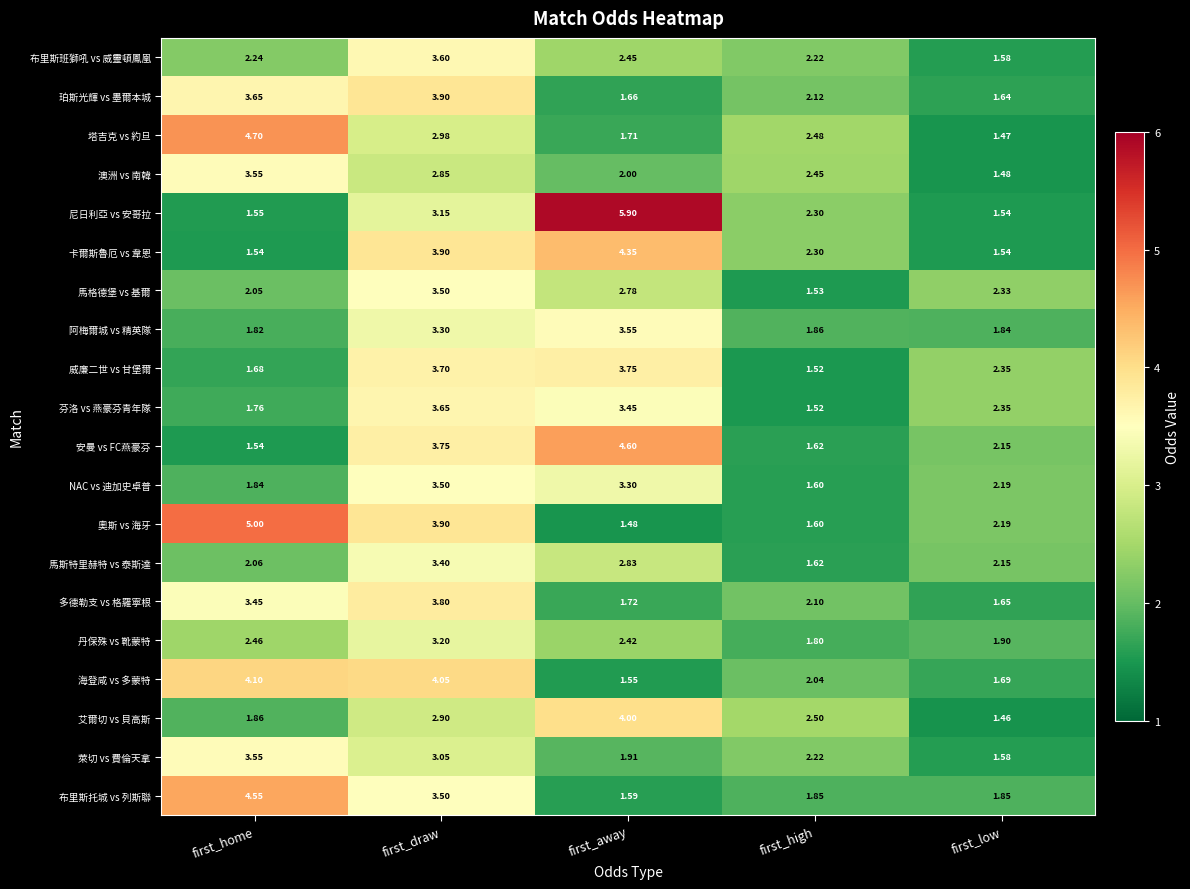

Which category has the highest value in the 萊切 vs 費倫天拿 series?

first_home